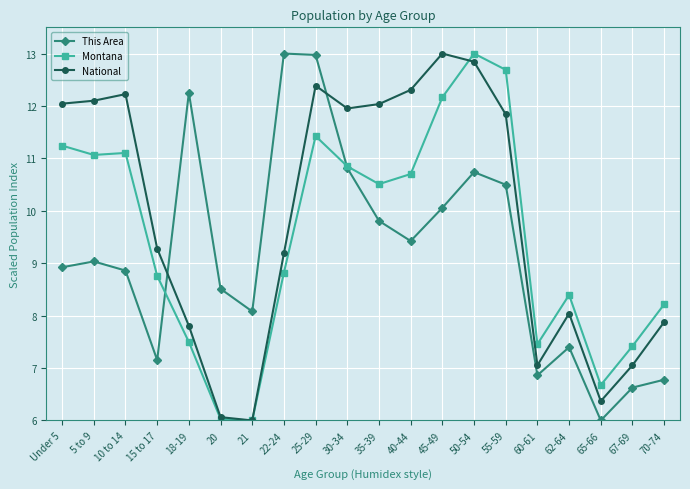

What is the difference between the maximum and minimum values in the This Area series?

7.0